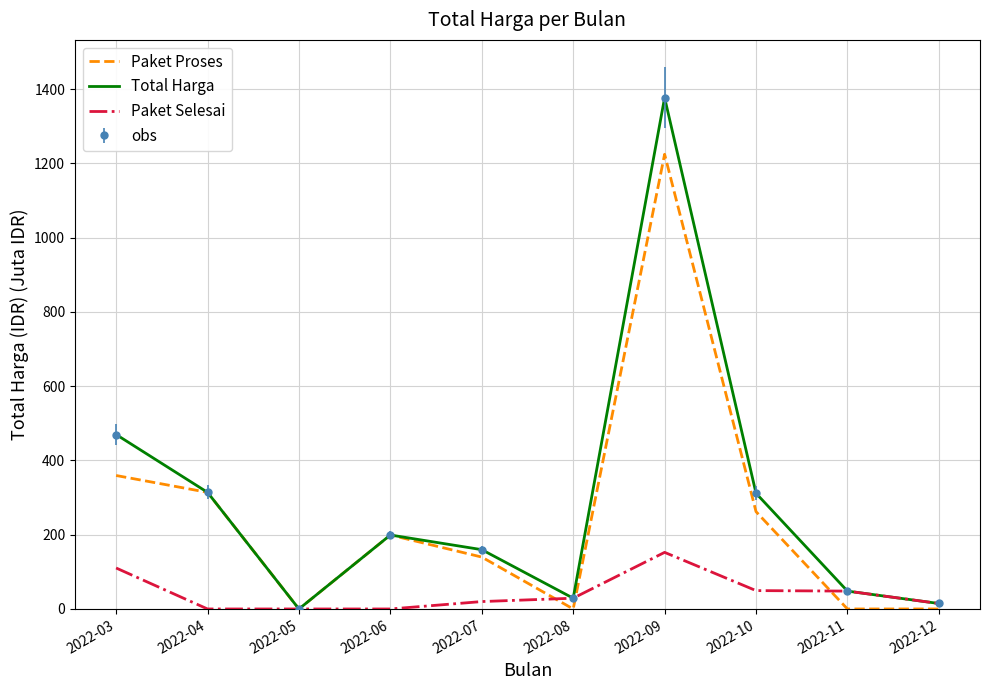

List the labels in order of Total Harga value, smallest first.

2022-05, 2022-12, 2022-08, 2022-11, 2022-07, 2022-06, 2022-10, 2022-04, 2022-03, 2022-09